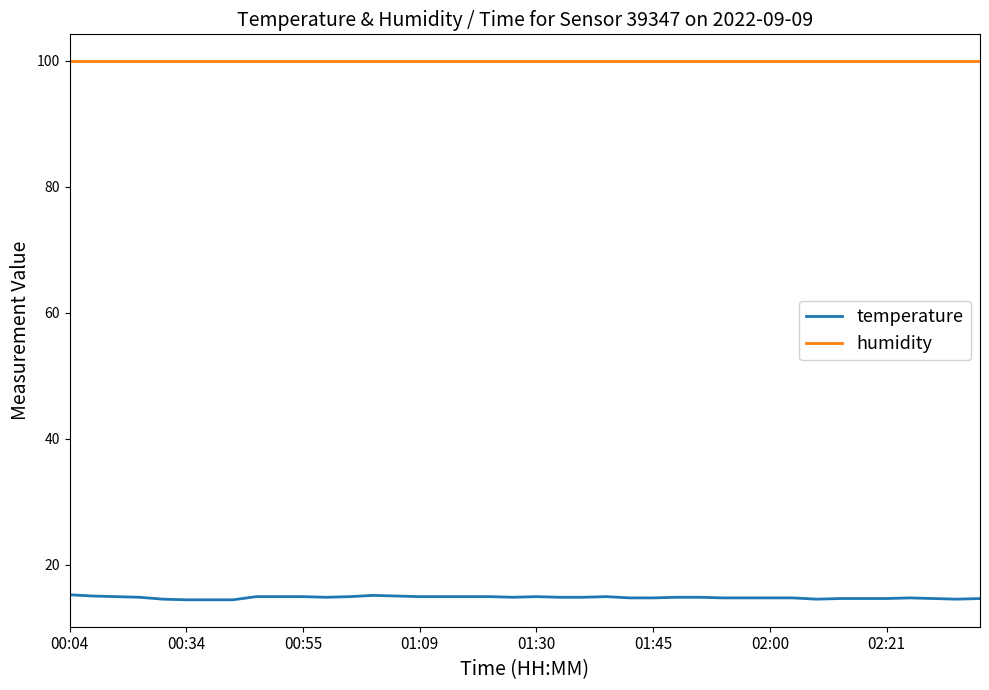

True or false: temperature and humidity cross at least once.

False